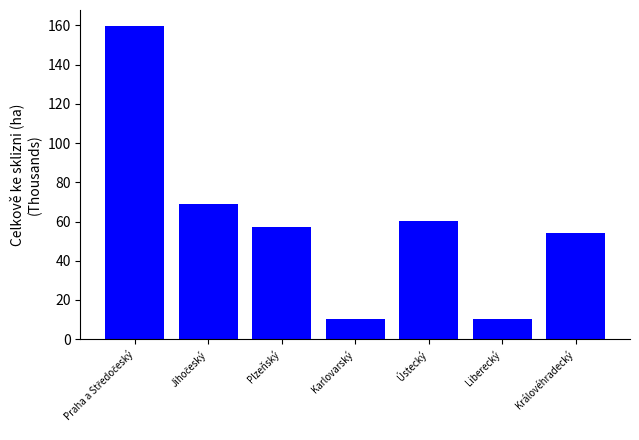

What is the label of the 3rd bar from the right?

Ústecký